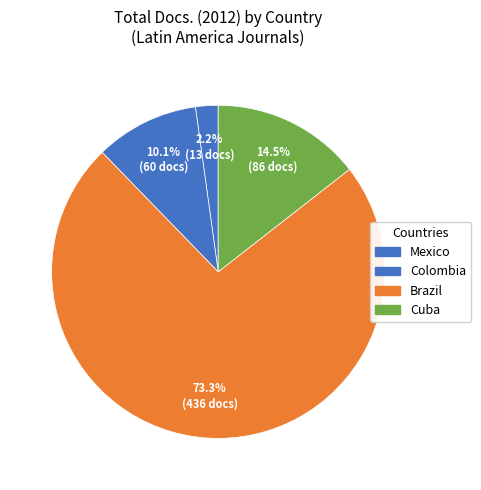

Rank the categories by value from lowest to highest.

Mexico, Colombia, Cuba, Brazil